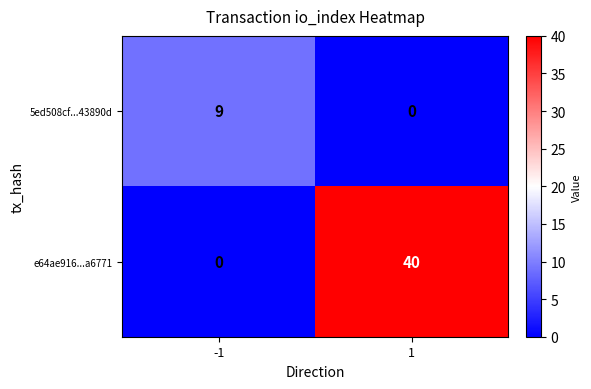

Reading left to right, extract all data points from this chart.

5ed508cf...43890d: -1=9	1=0
e64ae916...a6771: -1=0	1=40